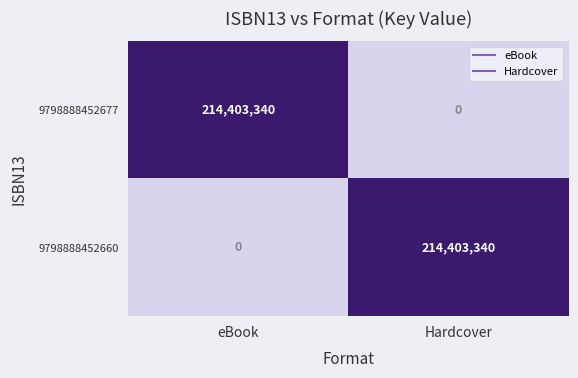

Rank the series at eBook from highest to lowest value.

9798888452677, 9798888452660